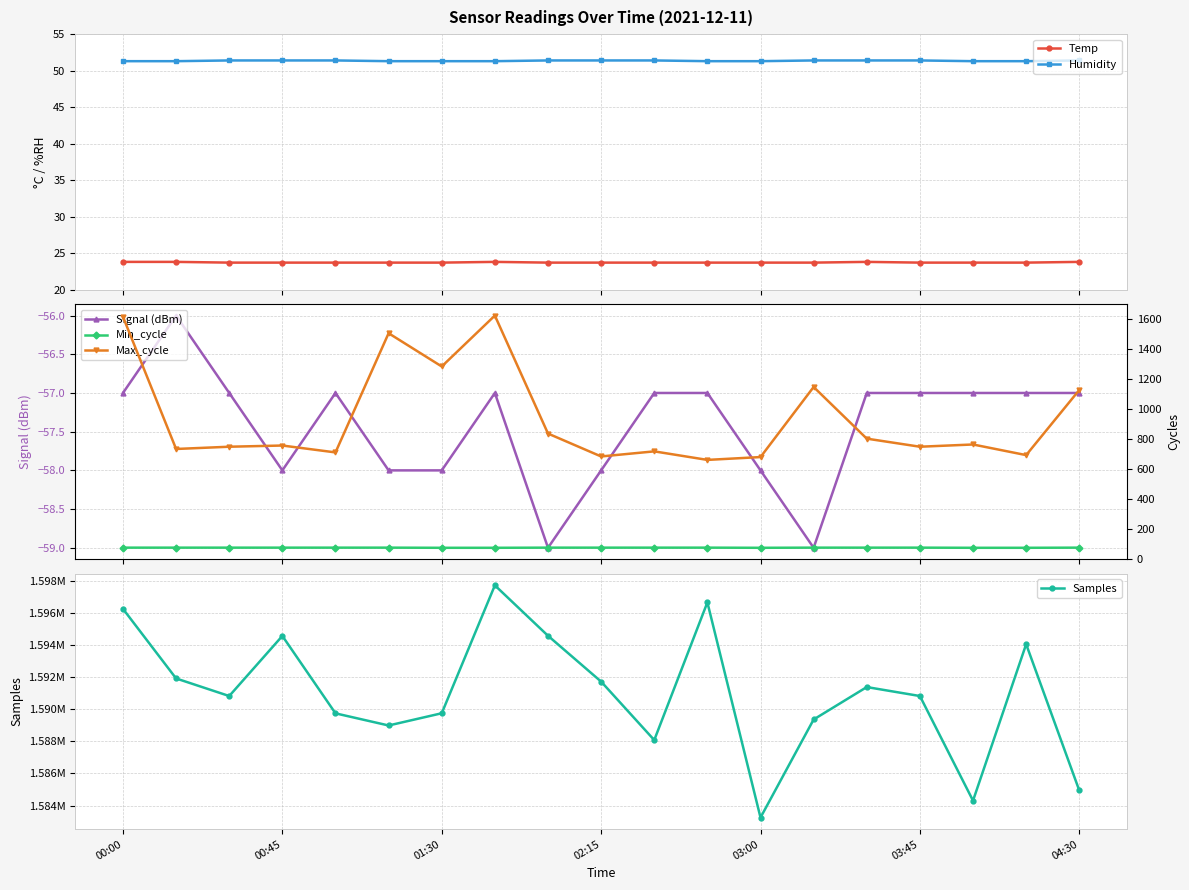

What is the value of the Temp point at the 16th from the left?

23.7